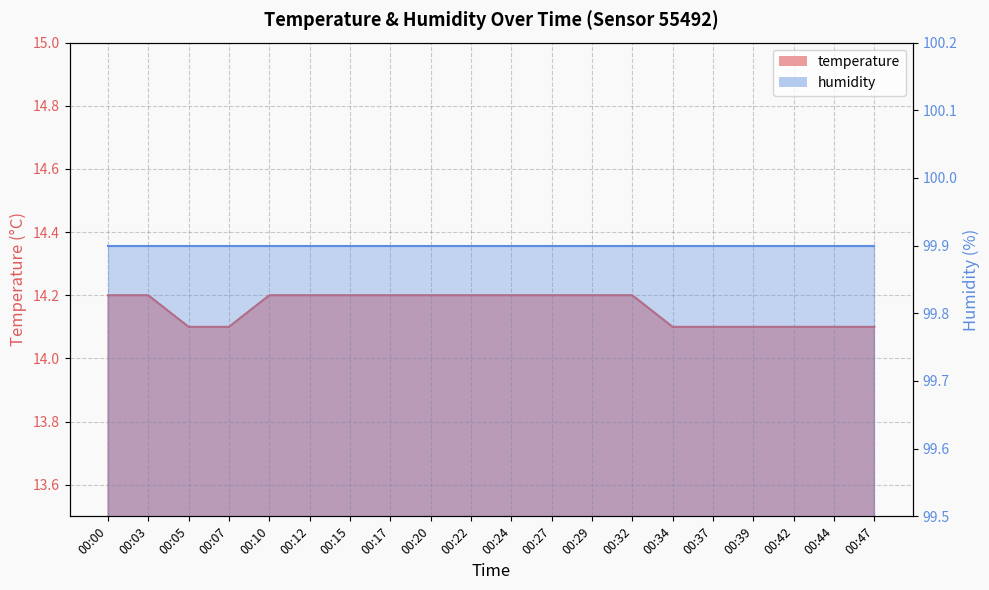

What is the value of the 18th point from the left?

14.1